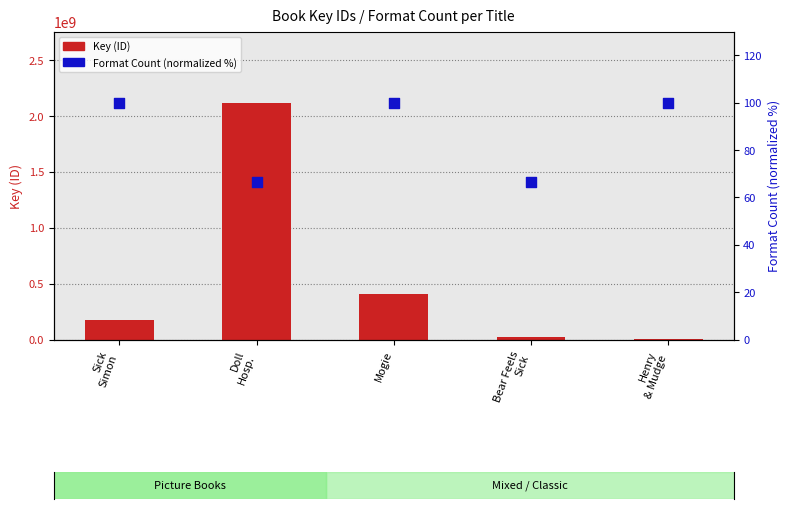

Which series has the largest Y range (max minus min)?

Key (ID)